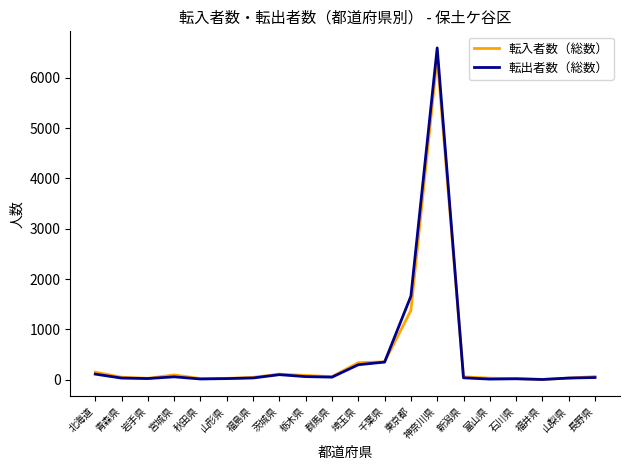

What is the sum of the 転入者数（総数） values at 長野県 and 群馬県?

129